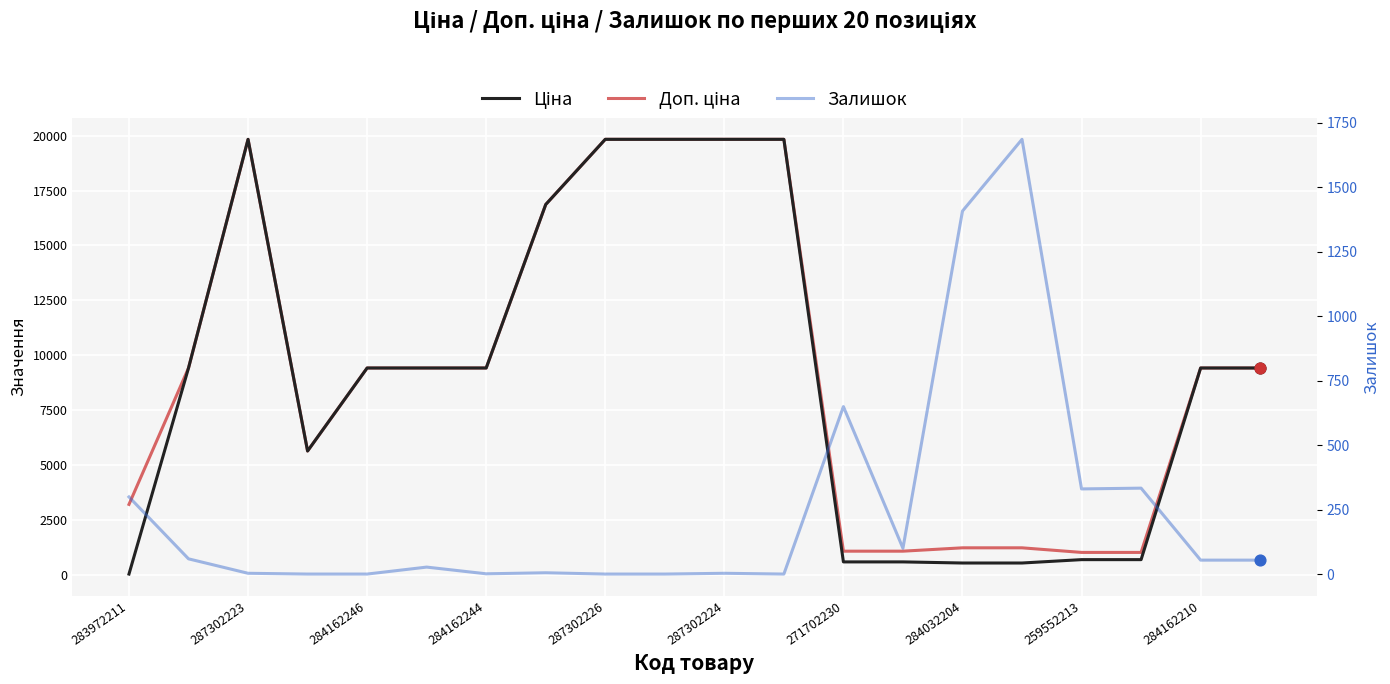

Which series contains the highest Y value?

Ціна